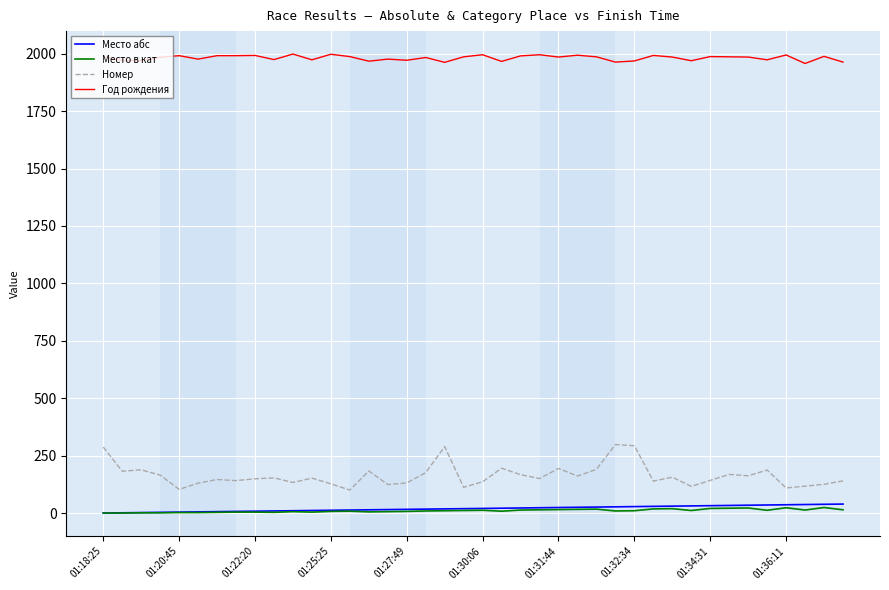

Which series has the largest total across all categories?

Год рождения